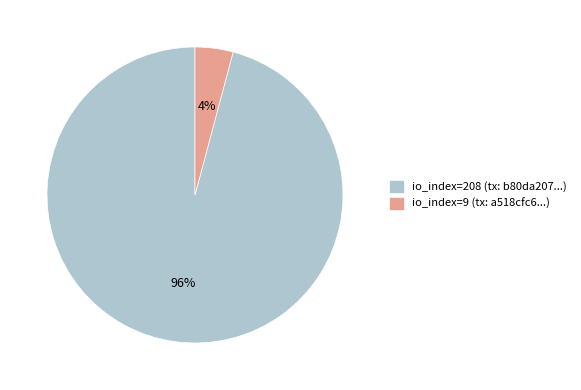

True or false: io_index=208 (tx: b80da207...) accounts for 82% of the total.

False